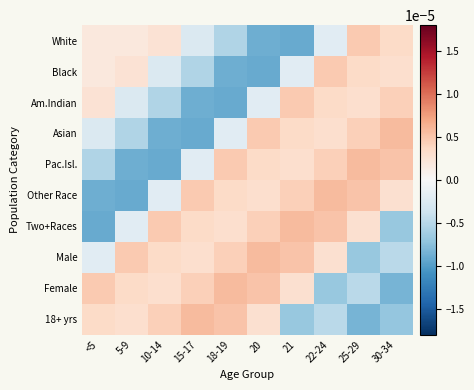

Which category has the lowest value across all series?

21